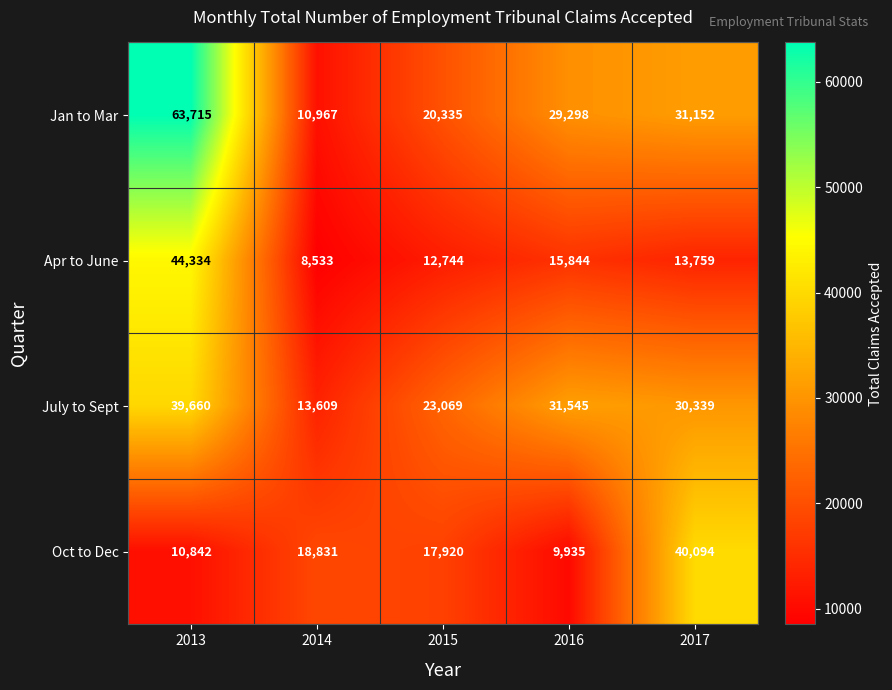

What is the highest value of the July to Sept series?

39660